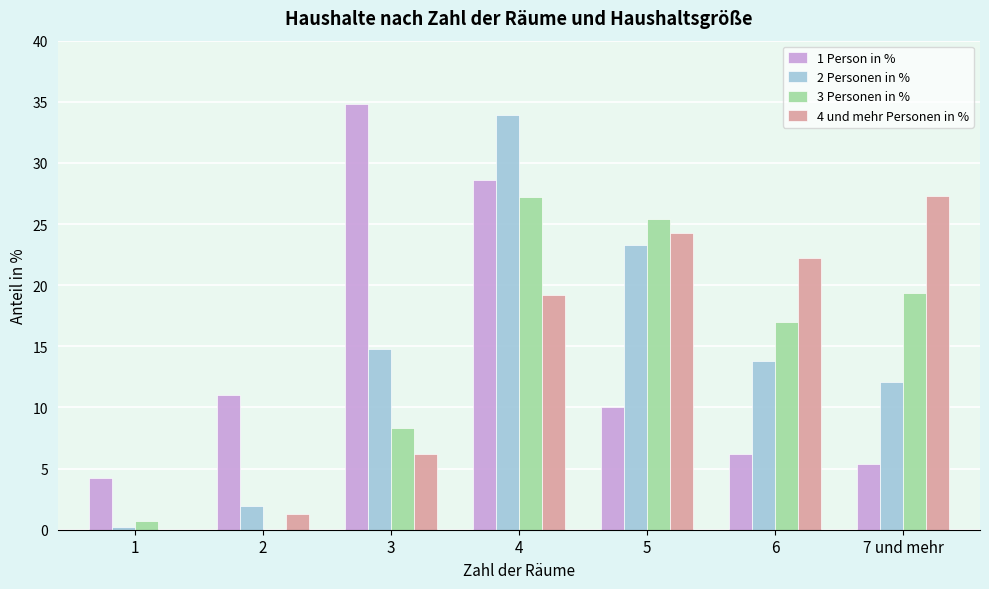

What is the total value across all series at 1?

5.1